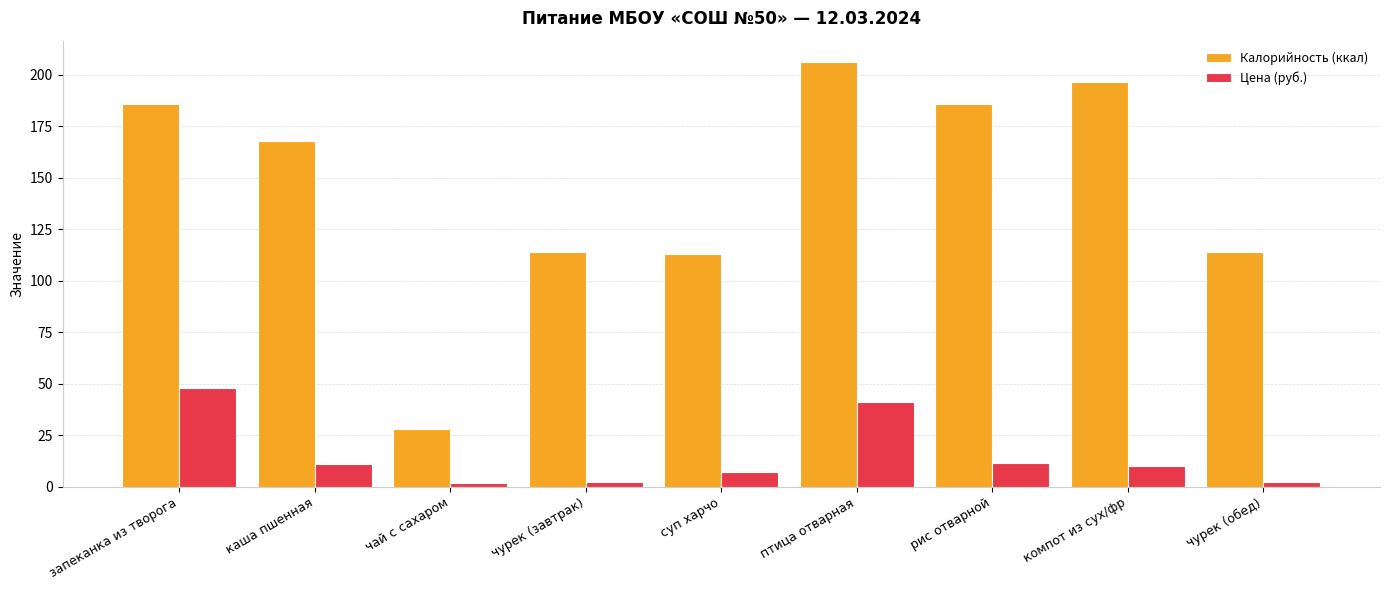

How many values in the Калорийность (ккал) series are below 168?

4